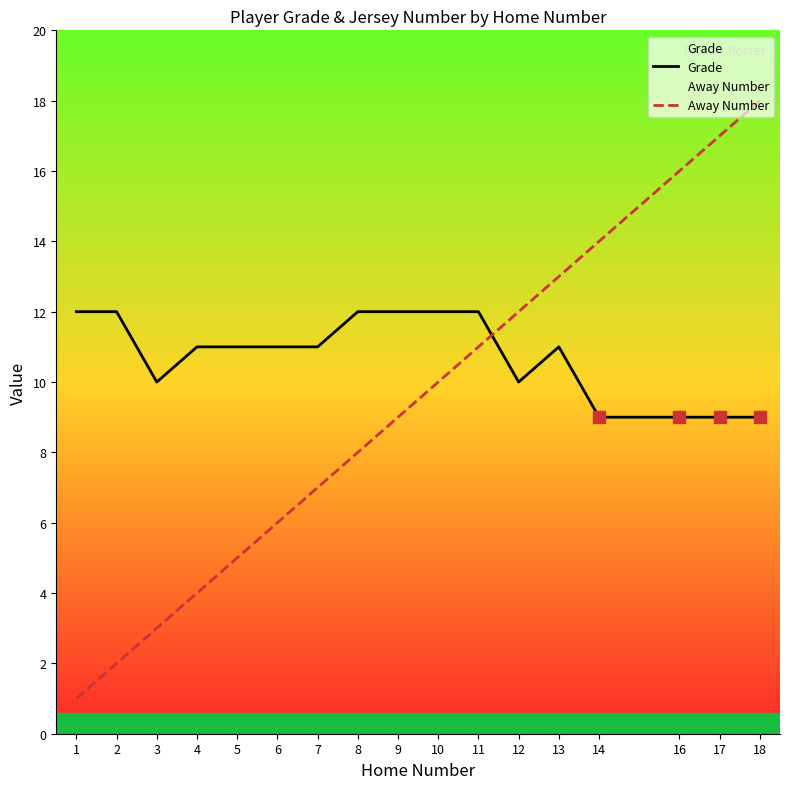

Which series has the widest spread of Y values?

Away Number